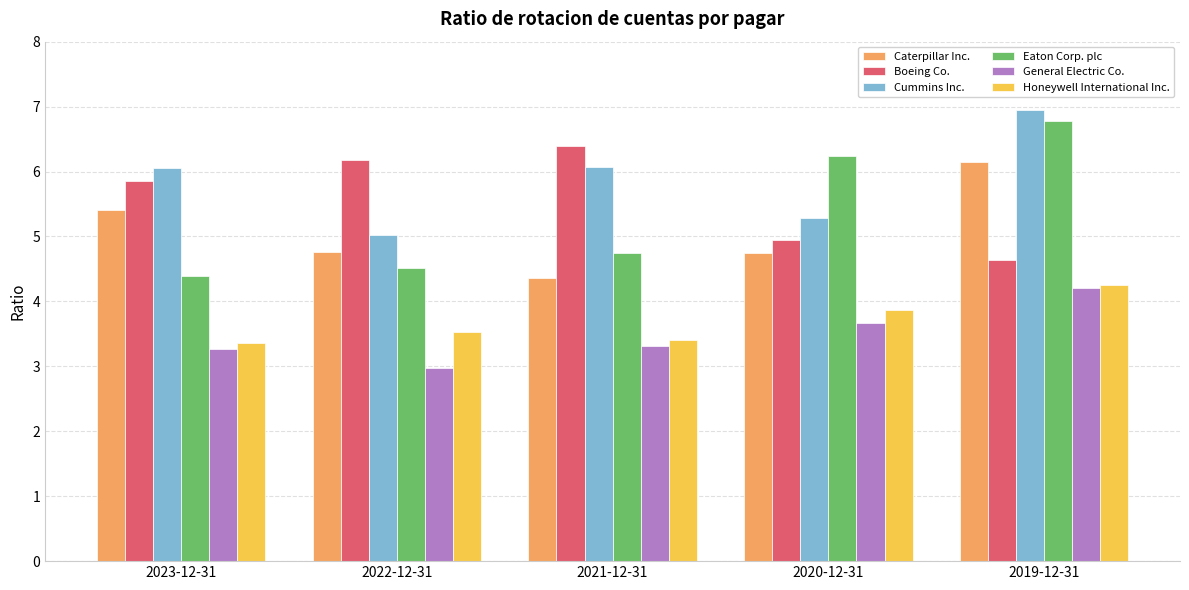

Which series has the largest range (max minus min)?

Eaton Corp. plc